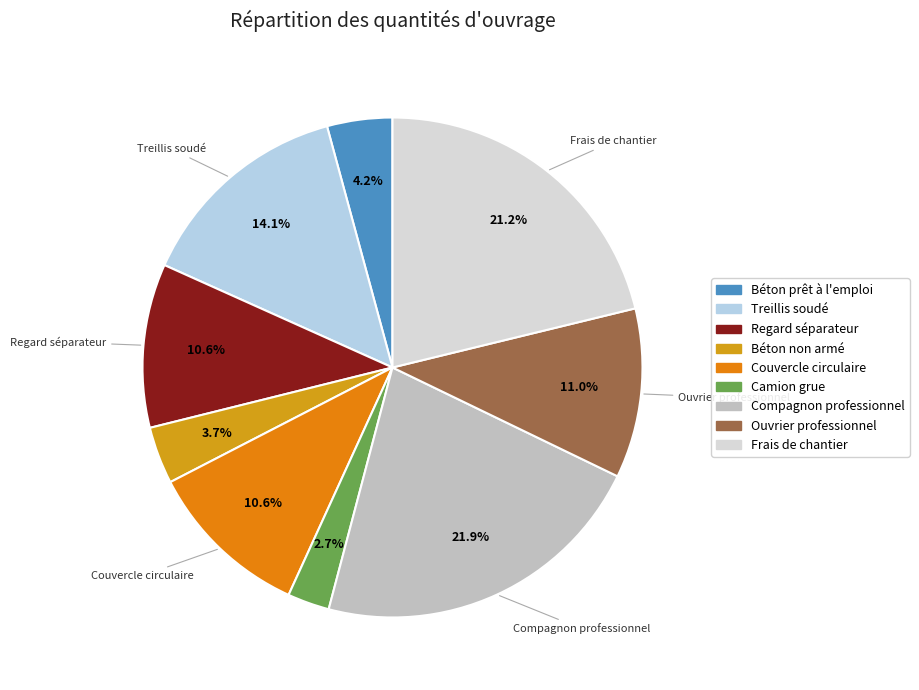

How many slices are in this pie chart?

9